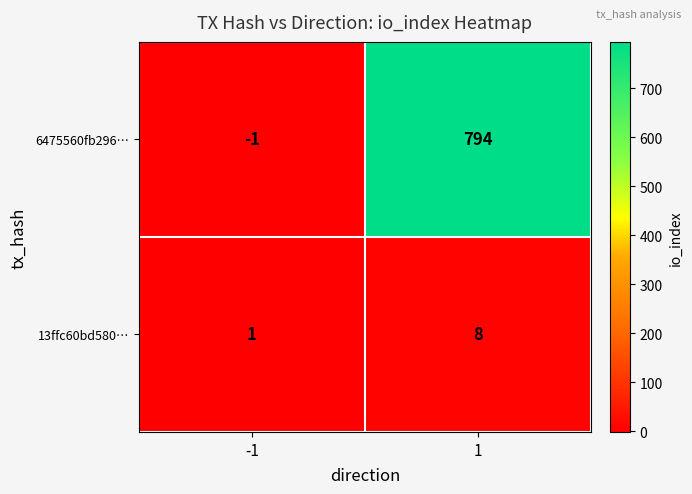

True or false: 13ffc60bd580… has a value of 3 at 1.

False